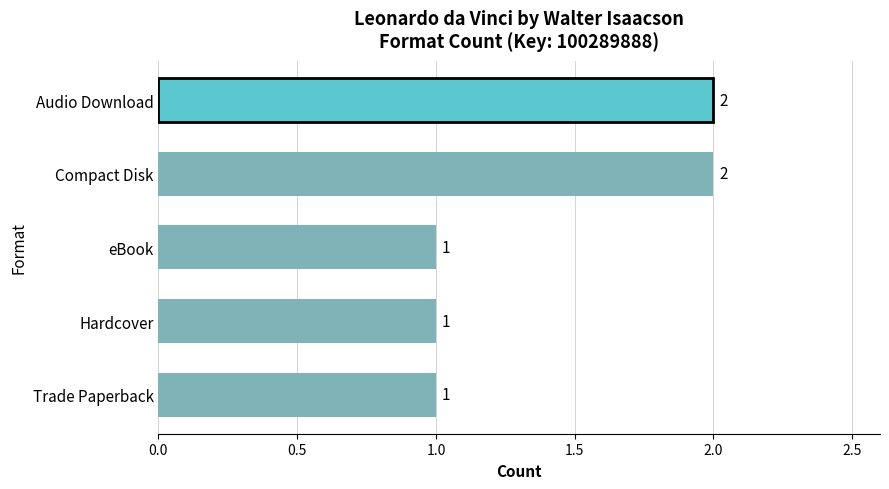

Which has a higher value, Audio Download or Trade Paperback?

Audio Download